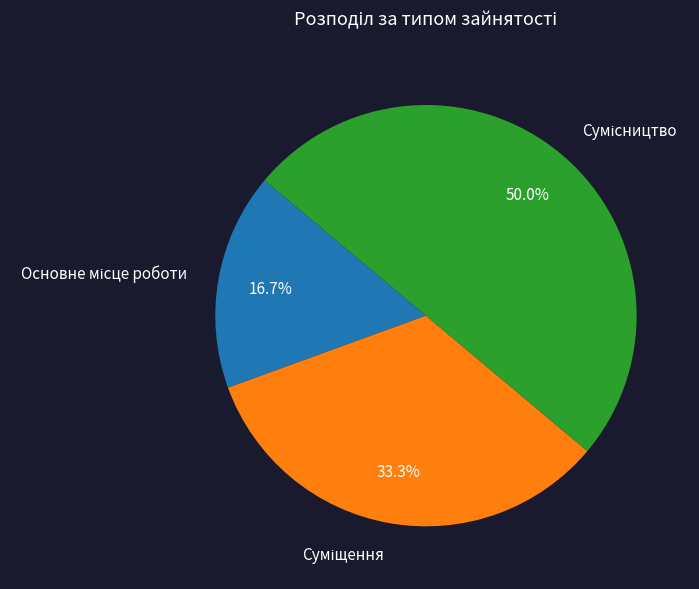

What percentage is the Основне місце роботи slice, to the nearest percent?

17%